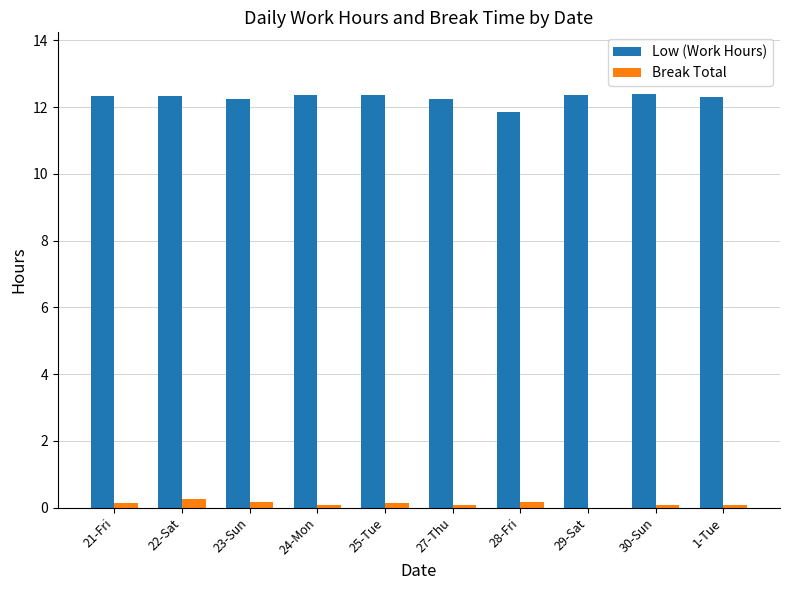

Which series has the widest spread of values?

Low (Work Hours)